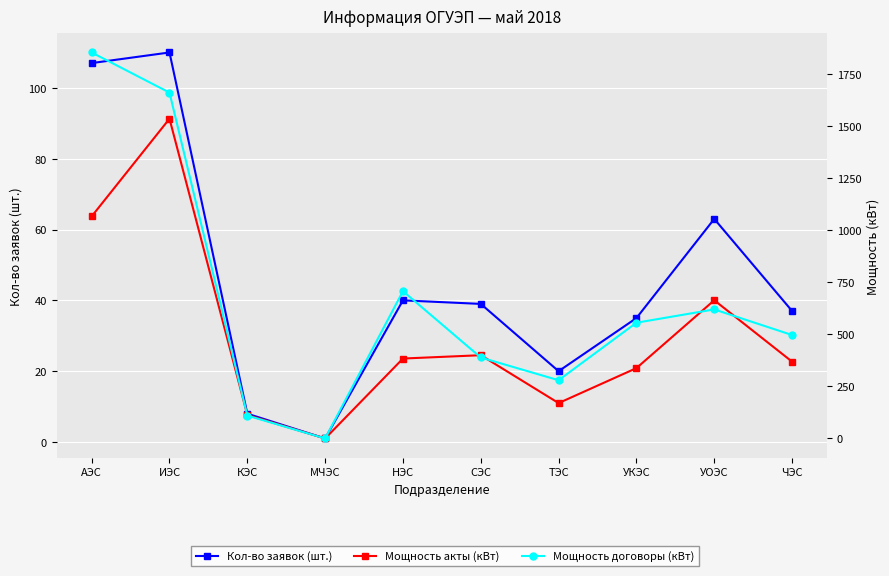

Reading right to left, list all the values displayed in this chart.

Кол-во заявок (шт.): ЧЭС=37.0	УОЭС=63.0	УКЭС=35.0	ТЭС=20.0	СЭС=39.0	НЭС=40.0	МЧЭС=1.0	КЭС=8.0	ИЭС=110.0	АЭС=107.0
Мощность акты (кВт): ЧЭС=369.0	УОЭС=664.0	УКЭС=338.0	ТЭС=170.0	СЭС=400.0	НЭС=384.0	МЧЭС=0.0	КЭС=113.0	ИЭС=1536.0	АЭС=1067.0
Мощность договоры (кВт): ЧЭС=497.0	УОЭС=620.0	УКЭС=556.0	ТЭС=279.8	СЭС=389.0	НЭС=707.7	МЧЭС=0.0	КЭС=110.0	ИЭС=1661.5	АЭС=1854.3